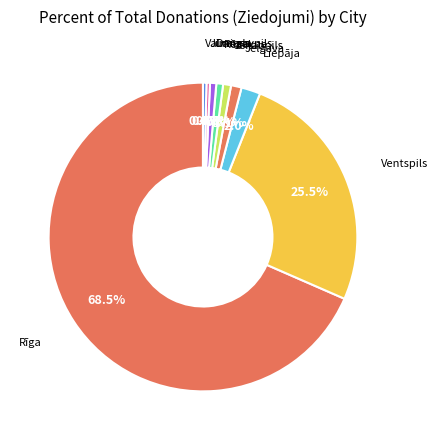

Count the number of slices in the pie.

9